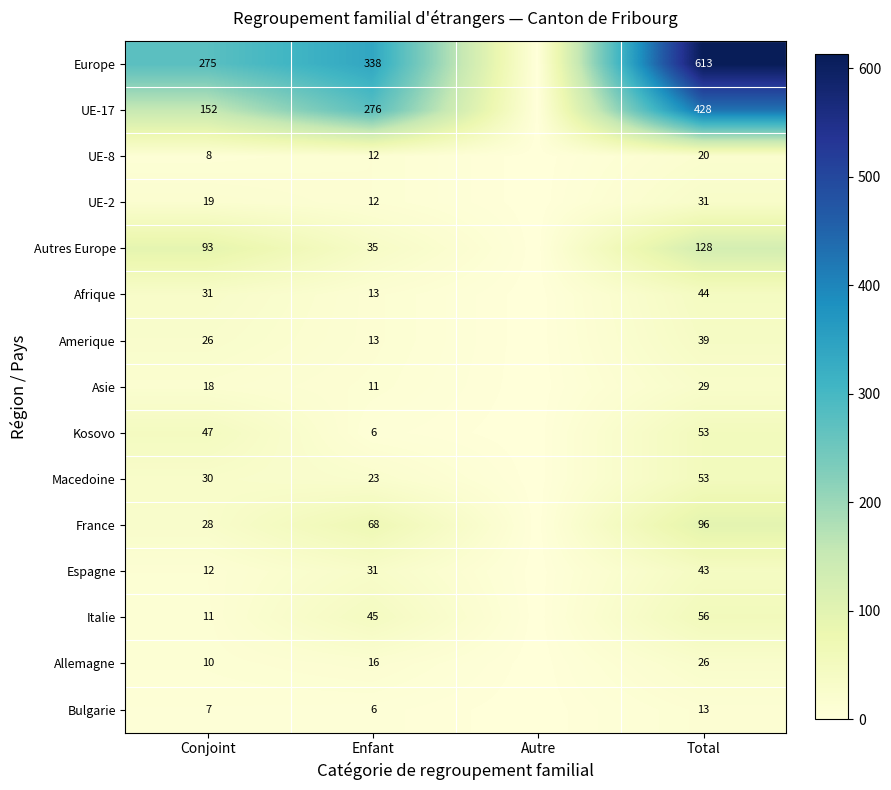

What is the difference between the highest and lowest values at Conjoint?

268